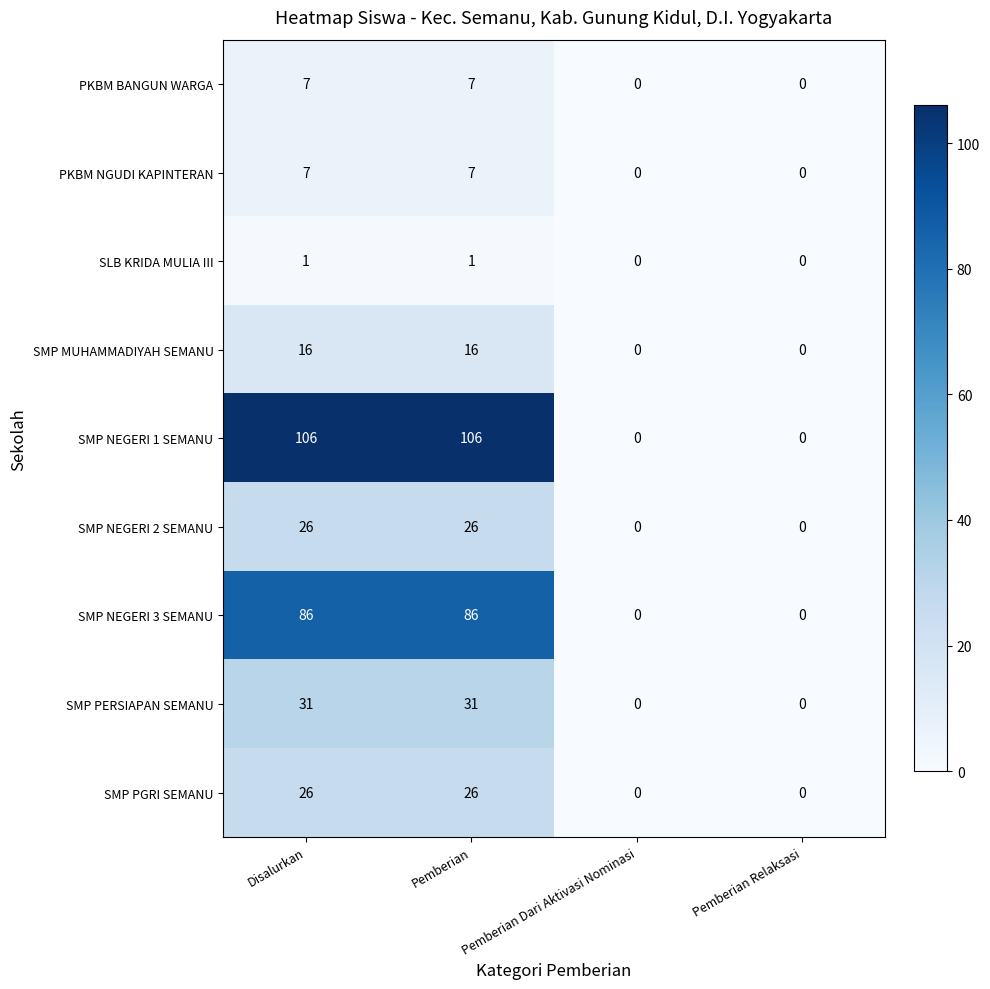

Which series has the largest total across all categories?

SMP NEGERI 1 SEMANU